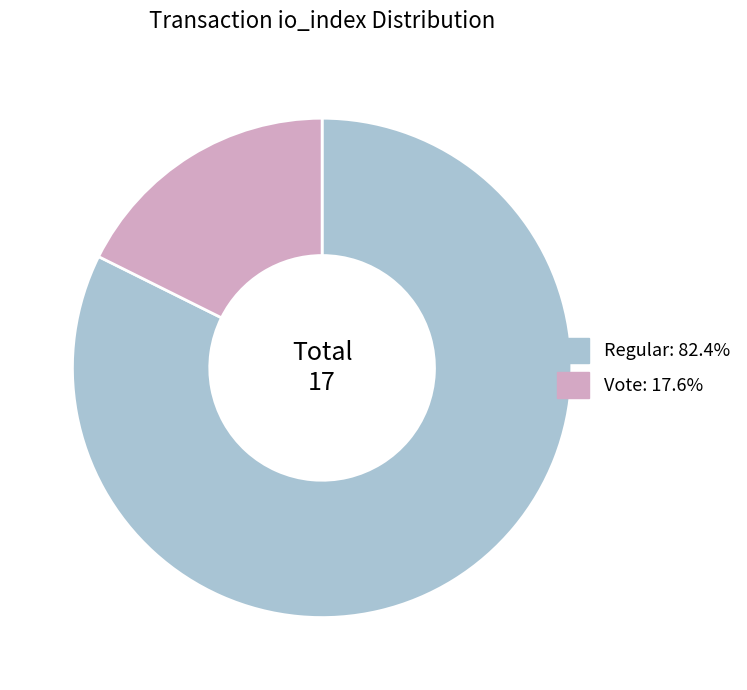

Is there any slice that represents more than half of the pie?

Yes